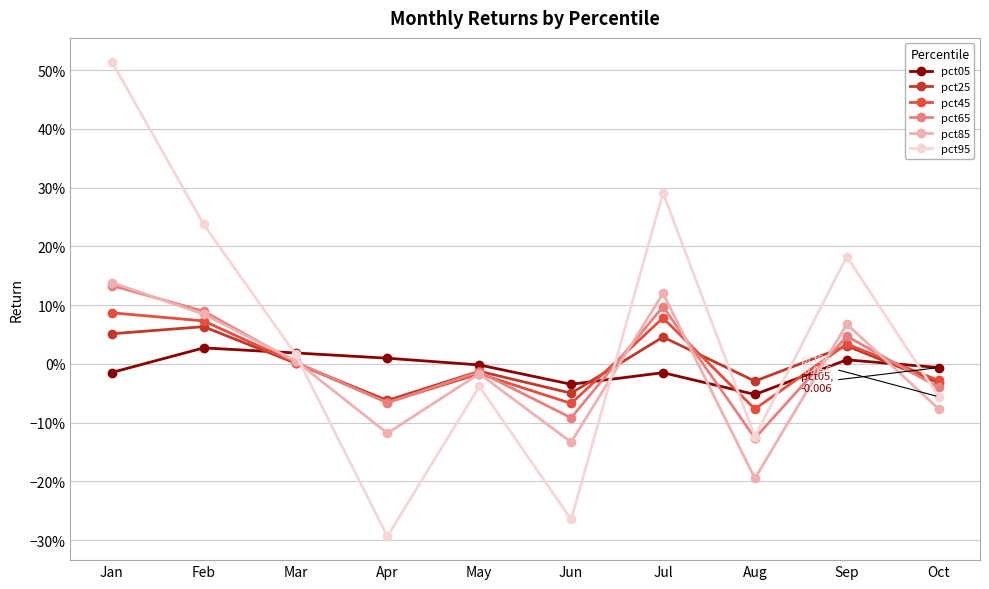

Reading right to left, list all the values displayed in this chart.

pct05: -0.0	0.0	-0.1	-0.0	-0.0	-0.0	0.0	0.0	0.0	-0.0
pct25: -0.0	0.0	-0.0	0.0	-0.0	-0.0	-0.1	0.0	0.1	0.1
pct45: -0.0	0.0	-0.1	0.1	-0.1	-0.0	-0.1	0.0	0.1	0.1
pct65: -0.0	0.0	-0.1	0.1	-0.1	-0.0	-0.1	0.0	0.1	0.1
pct85: -0.1	0.1	-0.2	0.1	-0.1	-0.0	-0.1	0.0	0.1	0.1
pct95: -0.1	0.2	-0.1	0.3	-0.3	-0.0	-0.3	0.0	0.2	0.5